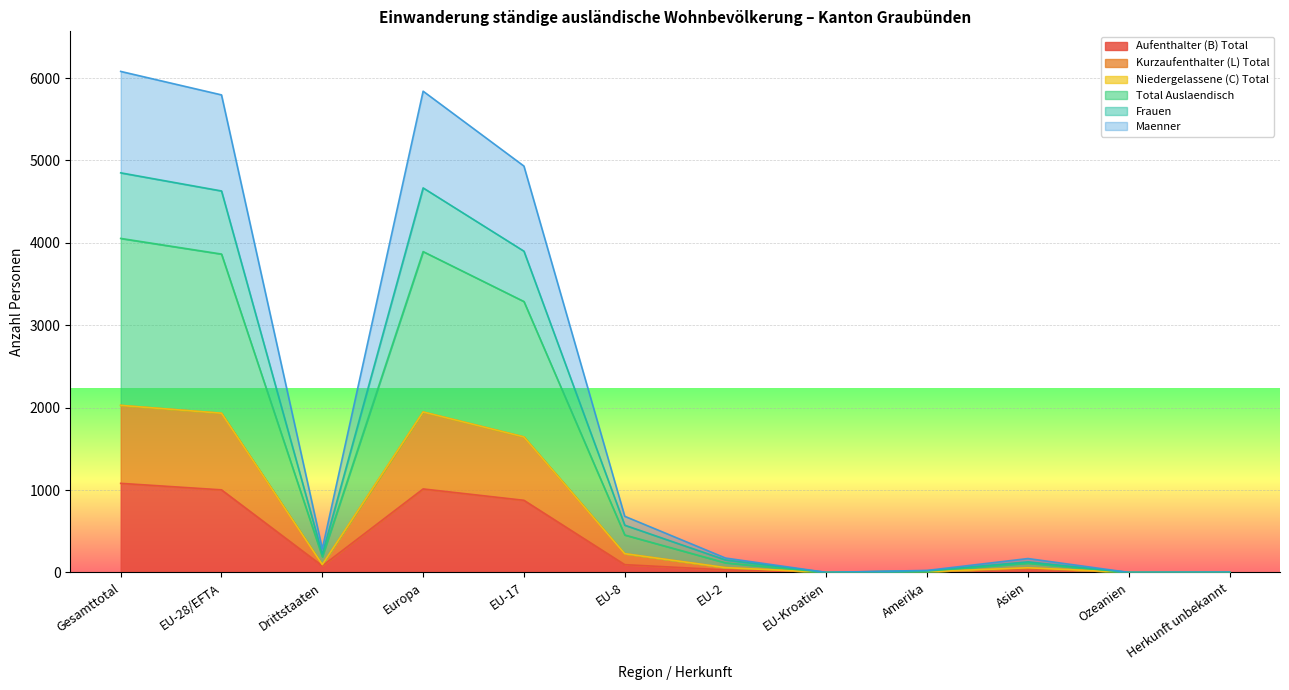

What is the label of the 6th point from the right?

EU-2